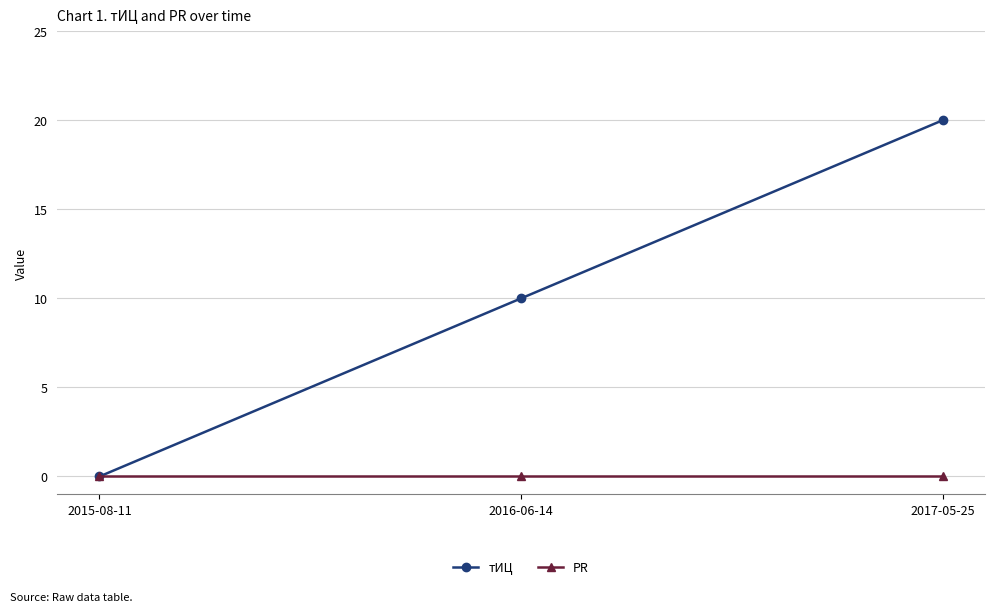

What position from the left is 2015-08-11?

1